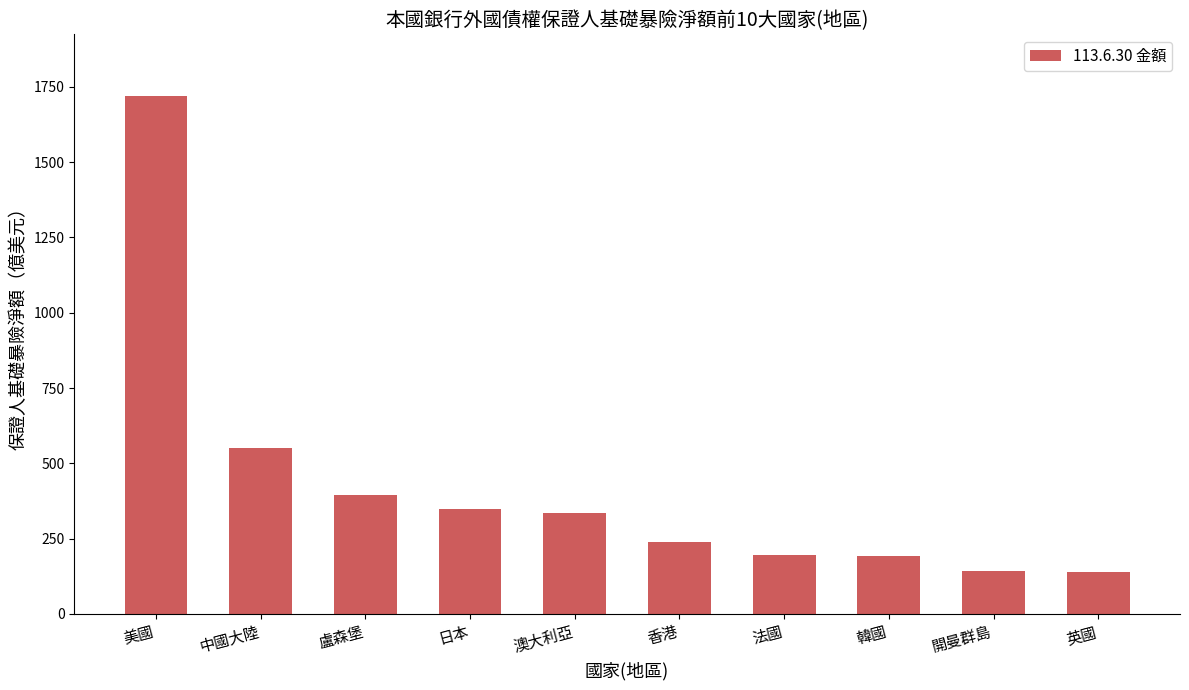

What is the average value?

425.7